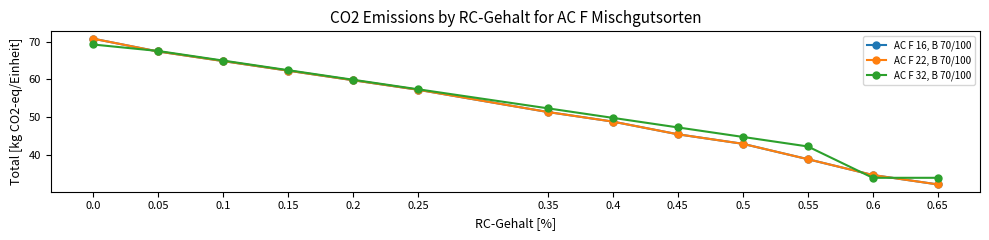

Does the chart have visible grid lines?

No